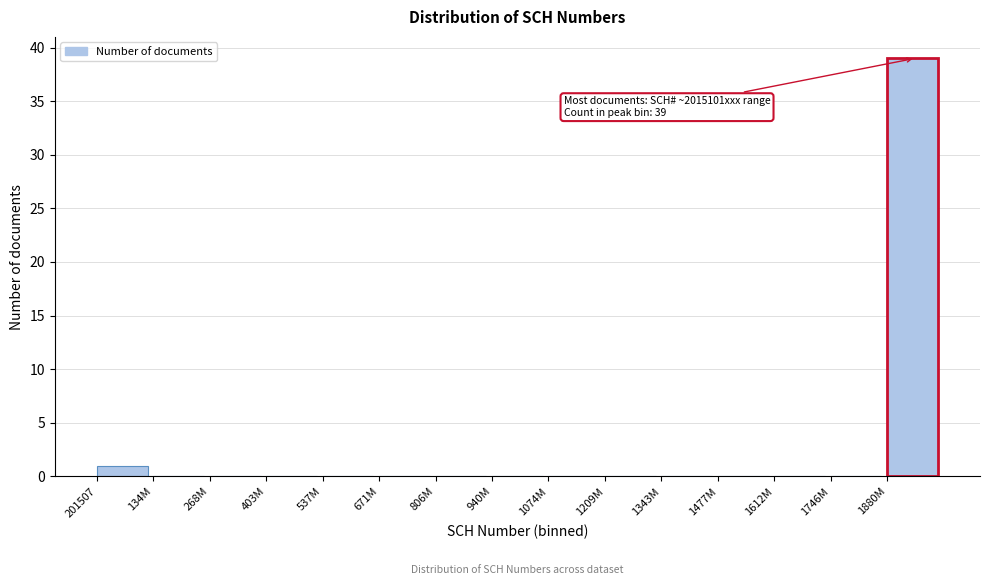

Reading left to right, list all the values displayed in this chart.

201507=1	134M=0	268M=0	403M=0	537M=0	671M=0	806M=0	940M=0	1074M=0	1209M=0	1343M=0	1477M=0	1612M=0	1746M=0	1880M=39